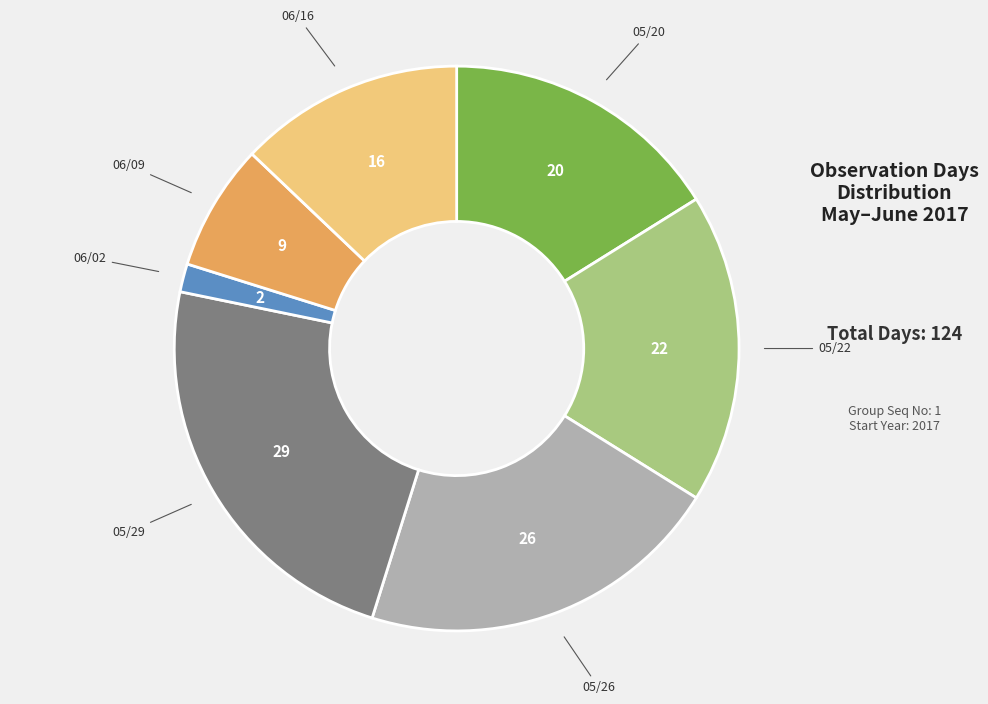

Count the number of slices in the pie.

7